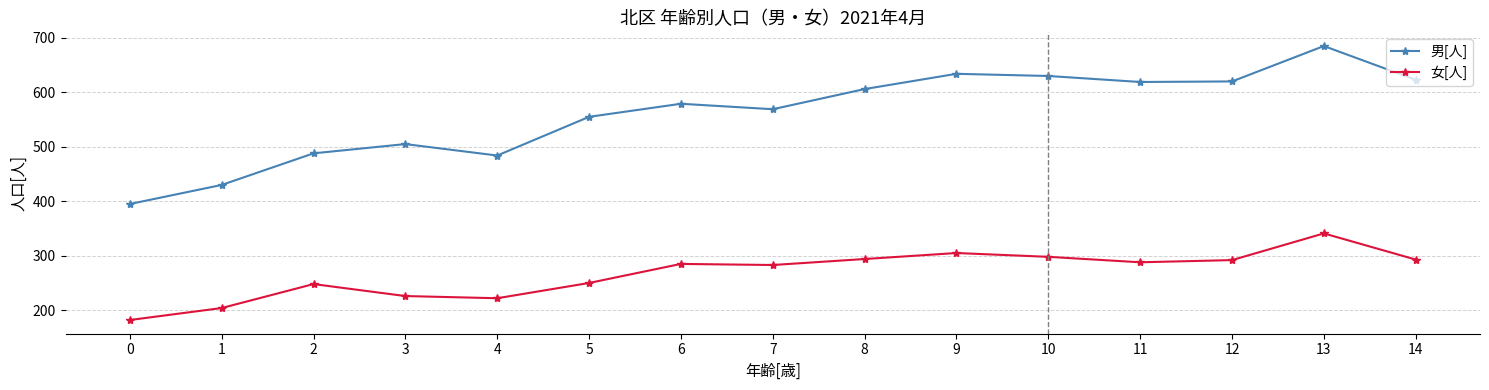

The 女[人] series shows 342 at 1. True or false?

False